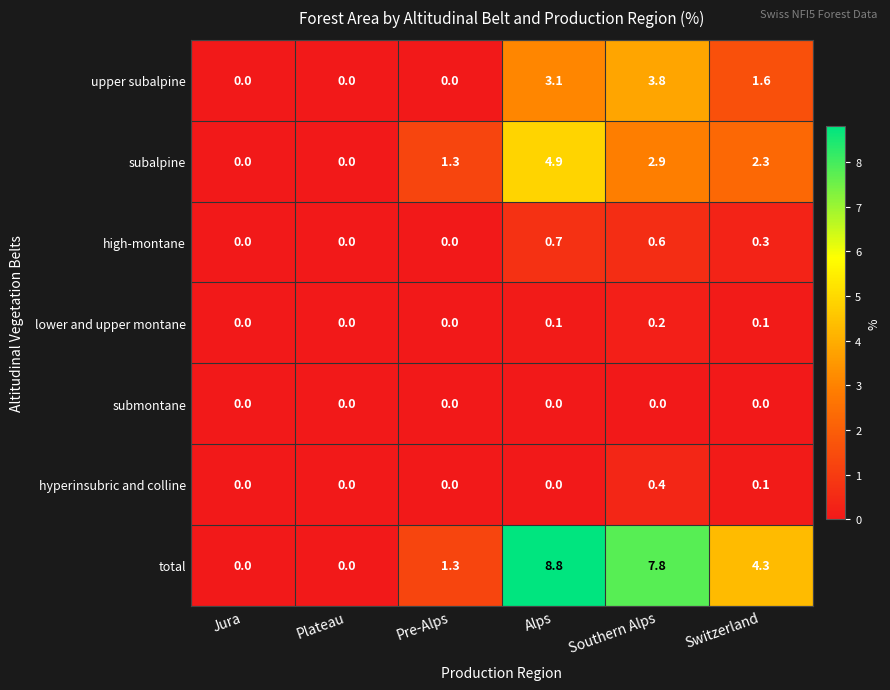

What is the maximum value shown in the chart?

8.8